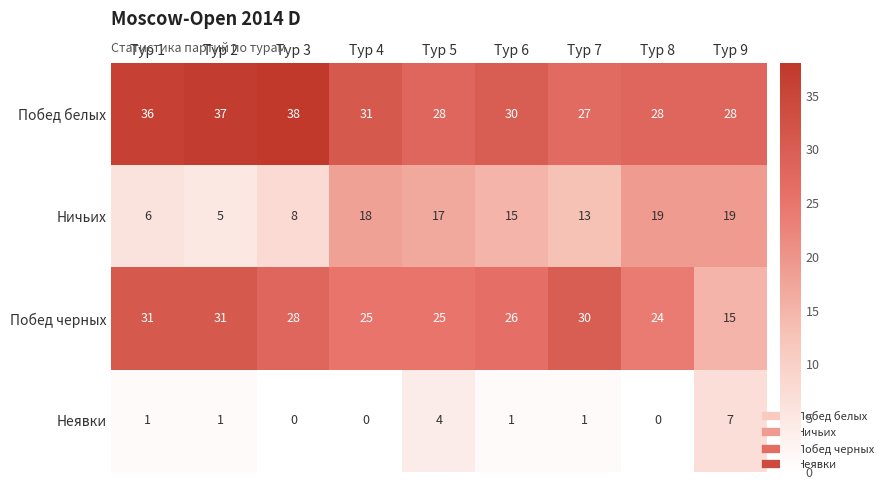

How many values in the Ничьих series are below 15?

4